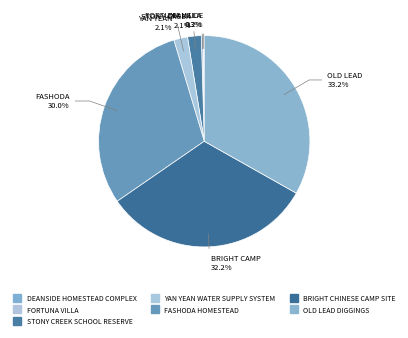

To the nearest percent, what is the difference between the largest and smallest slice percentages?

33%